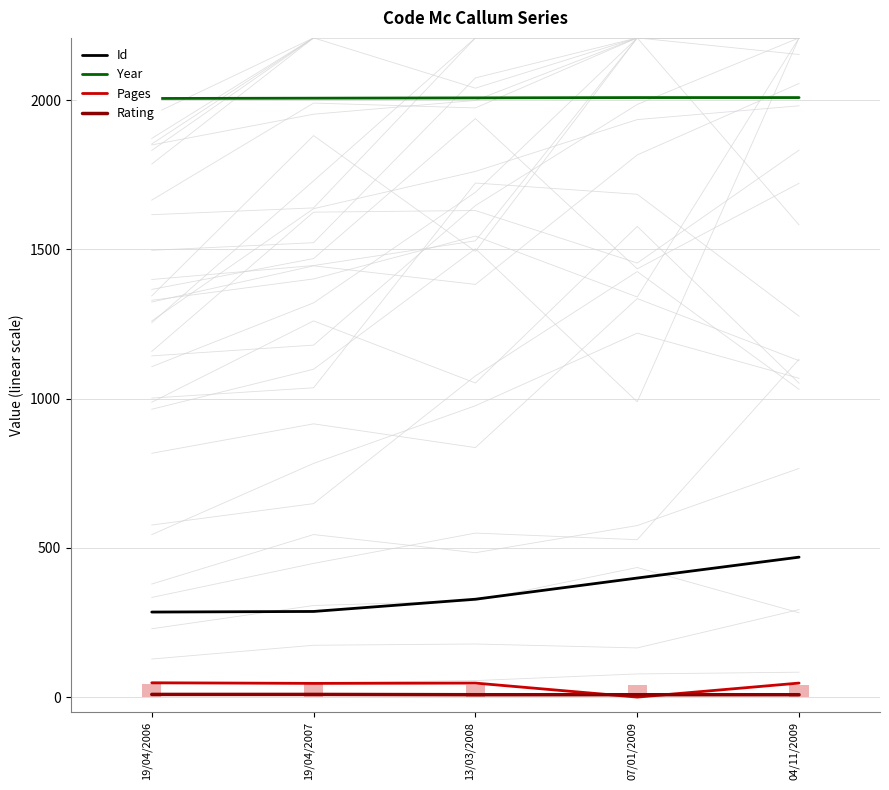

How many values in the Year series are below 2008?

2